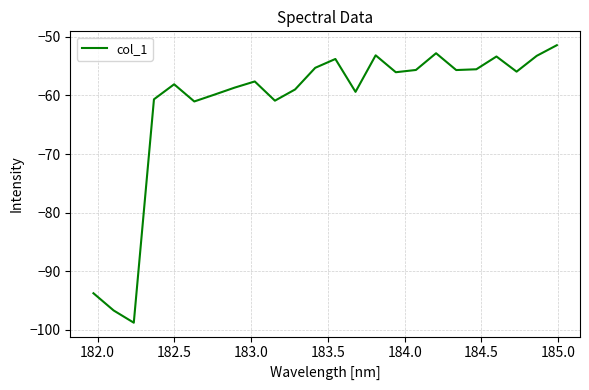

What is the maximum value shown in the chart?

-51.4